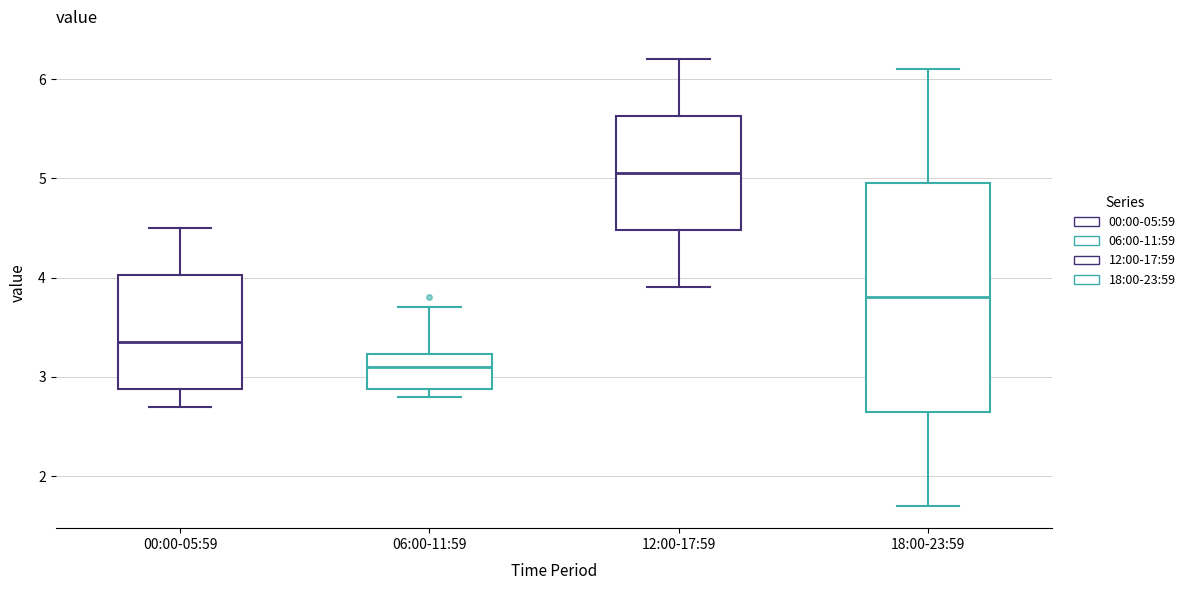

Reading left to right, read every box against the y-axis: the position of its median line, the range the box covers, and the ends of its whiskers. The values are not printed on the chart, so give them approximately, as read against the axis.

00:00-05:59: median 3.4, box 2.9 to 4.0, whiskers 2.7 to 4.5
06:00-11:59: median 3.1, box 2.9 to 3.2, whiskers 2.8 to 3.7
12:00-17:59: median 5.1, box 4.5 to 5.6, whiskers 3.9 to 6.2
18:00-23:59: median 3.8, box 2.7 to 5.0, whiskers 1.7 to 6.1